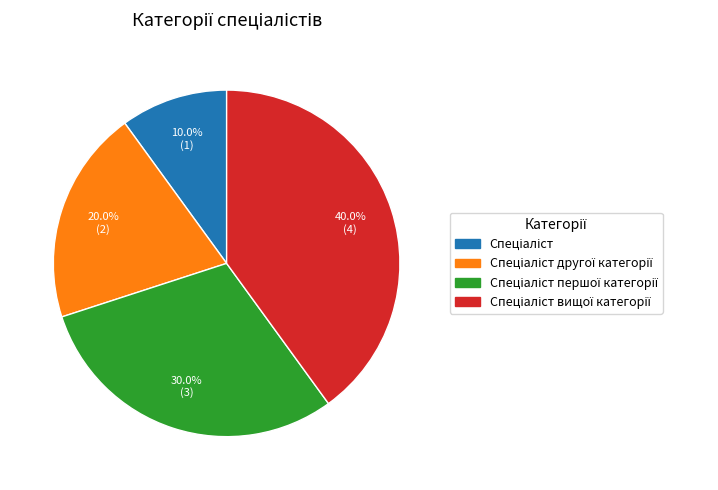

To the nearest percent, what is the average slice percentage?

25%